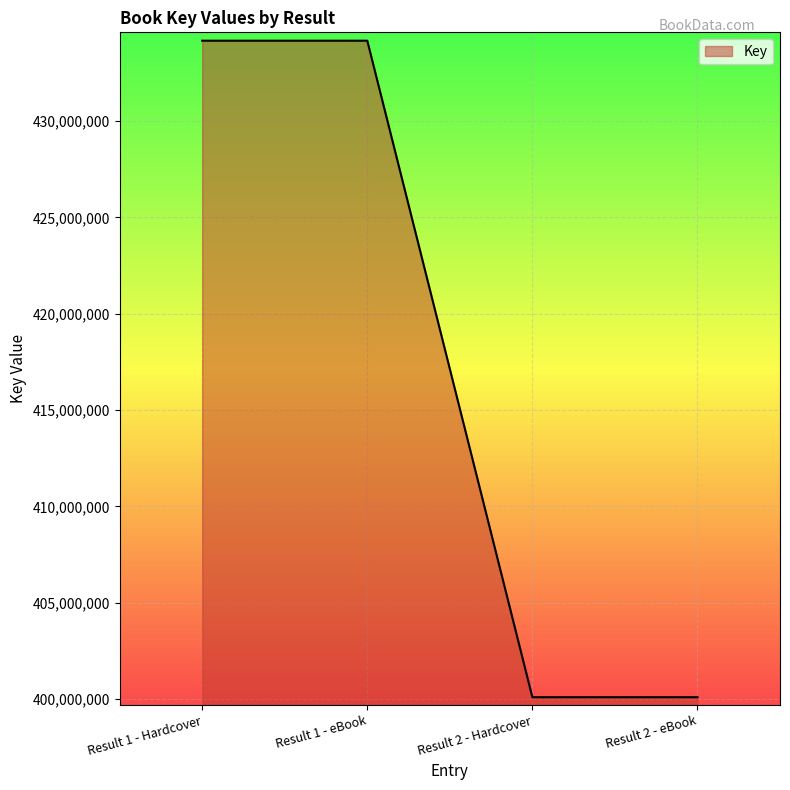

Count the number of categories in the chart.

4